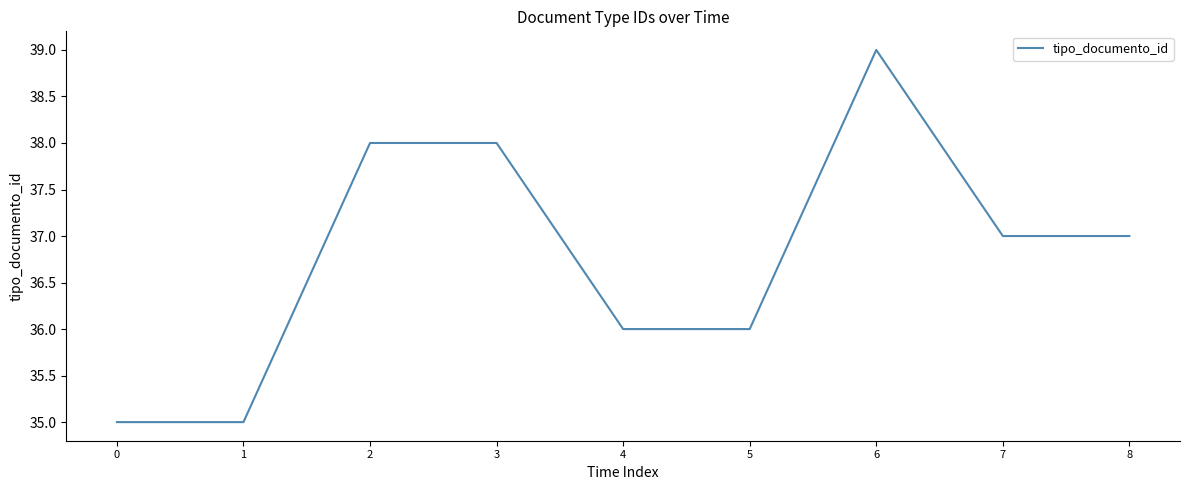

What is the change in value from 3 to 5?

-2